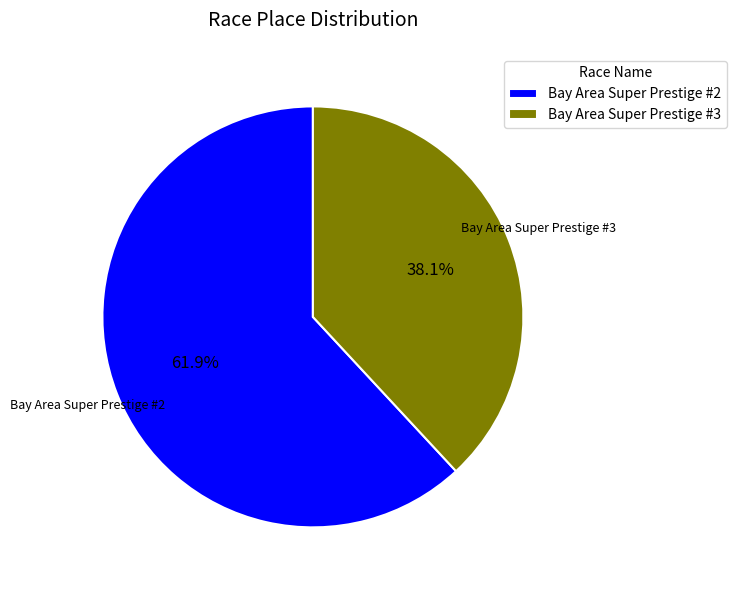

How many segments does this pie chart have?

2